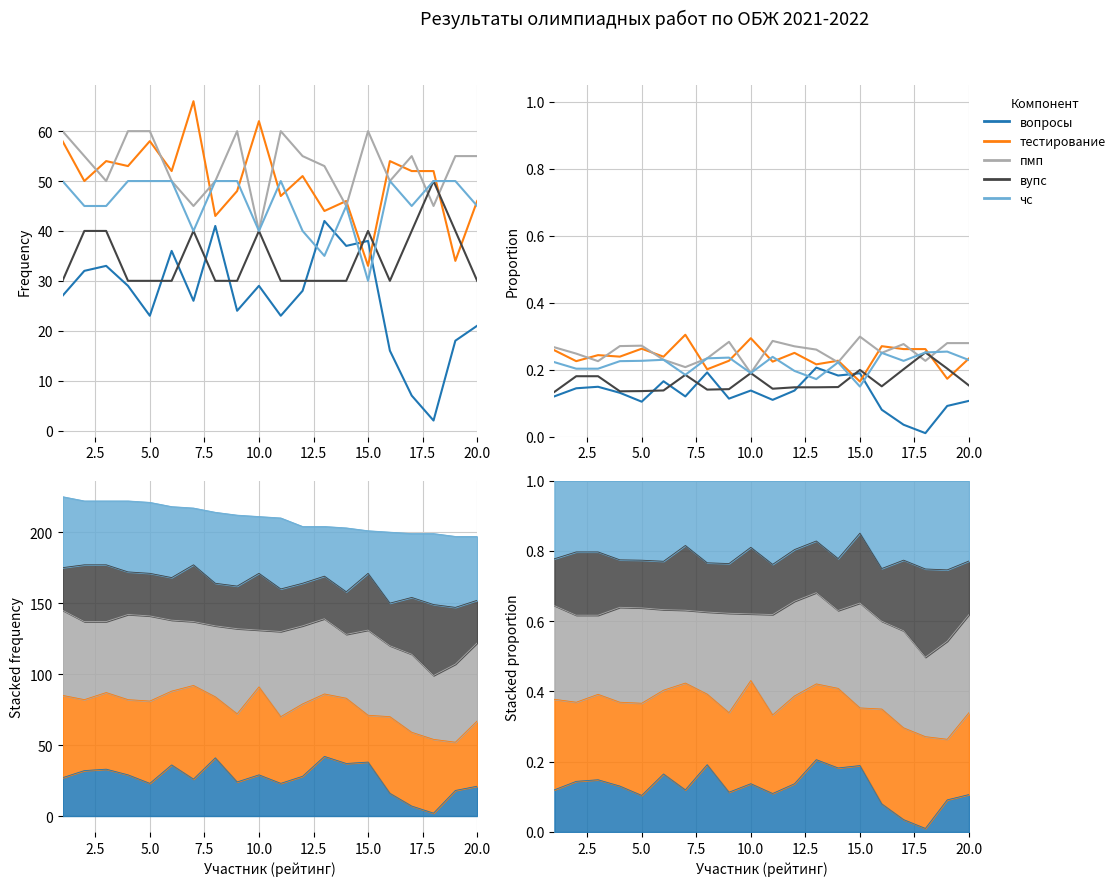

The value of вопросы at 7.5 is 0.2. True or false?

False